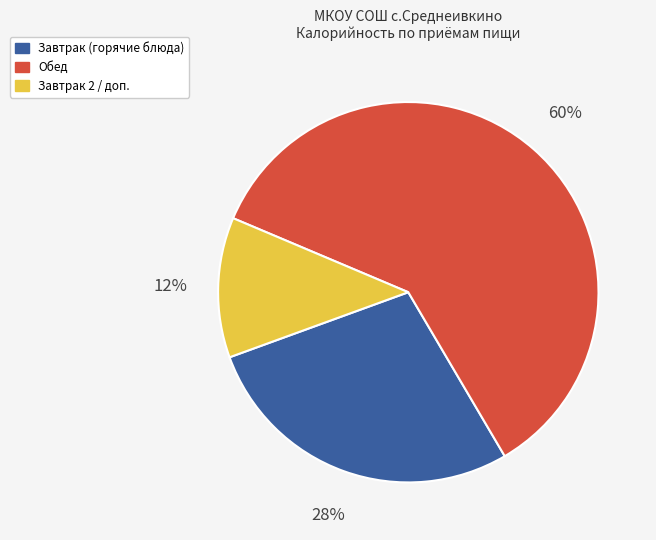

To the nearest percent, what is the difference between the largest and smallest slice percentages?

48%